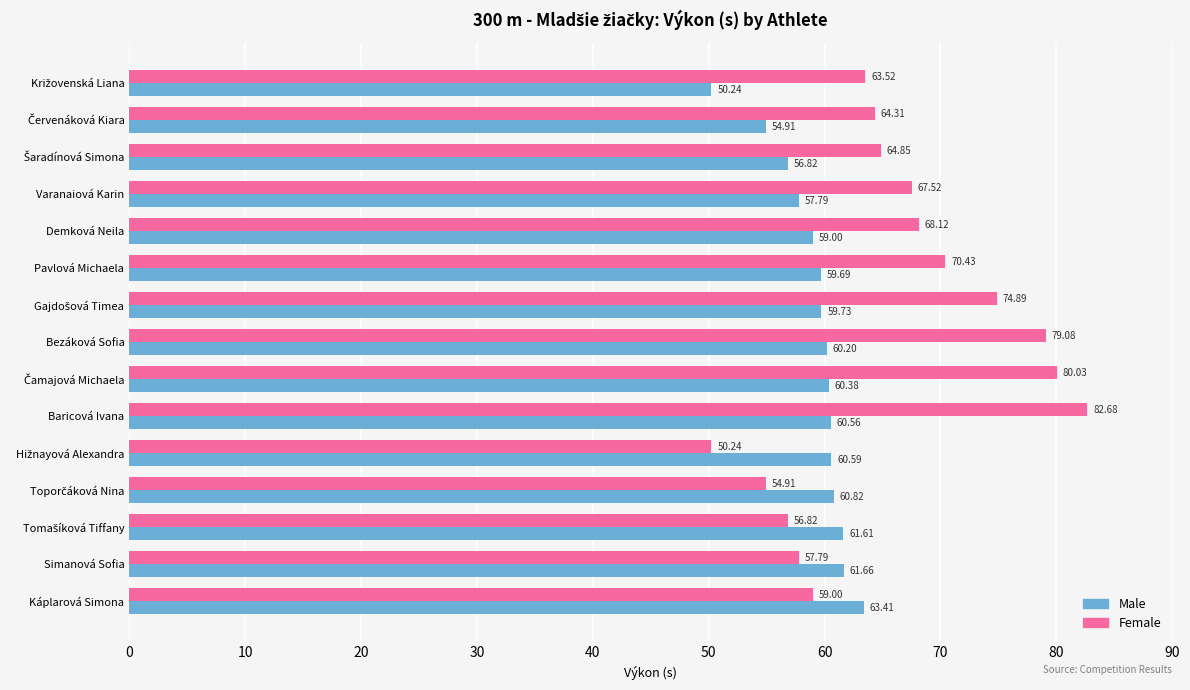

List the series in order of their peak value, lowest first.

Male, Female